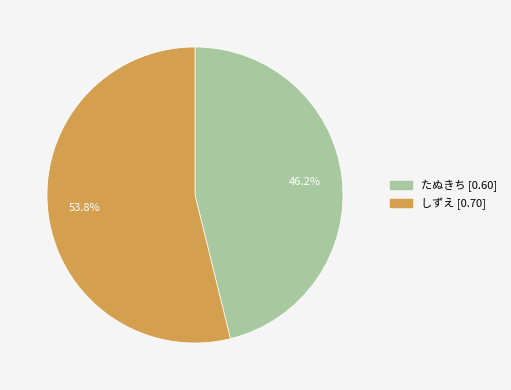

To the nearest percent, what is the average slice percentage?

50%